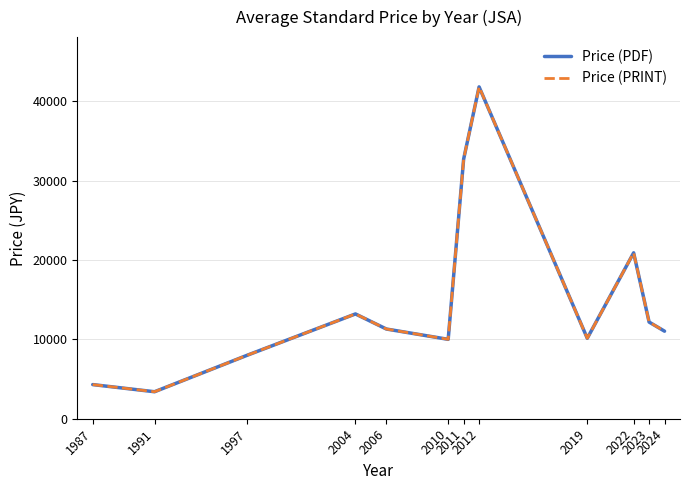

True or false: Price (PDF) and Price (PRINT) intersect in this chart.

False